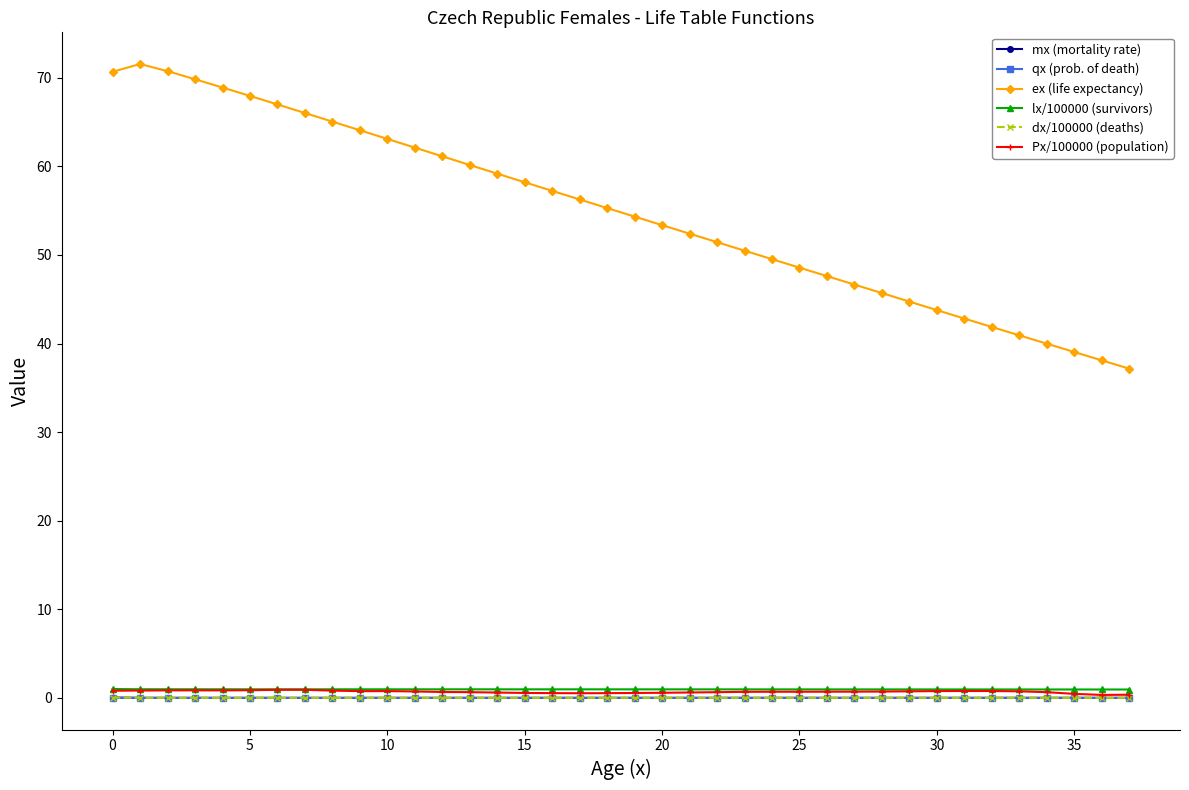

Which series has the widest spread of values?

ex (life expectancy)